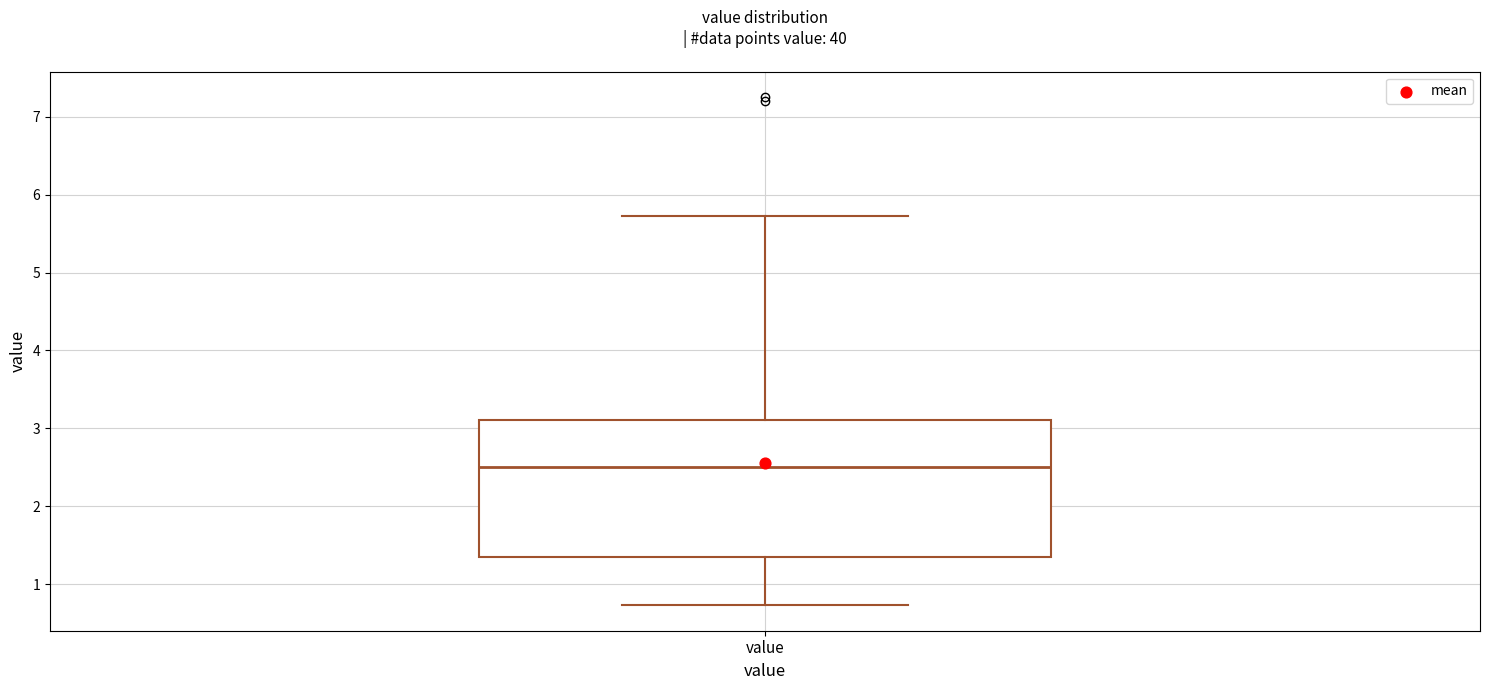

Where is the lower edge of the box for value on the y-axis? The values are not printed on the chart, so give them approximately, as read against the axis.

1.3